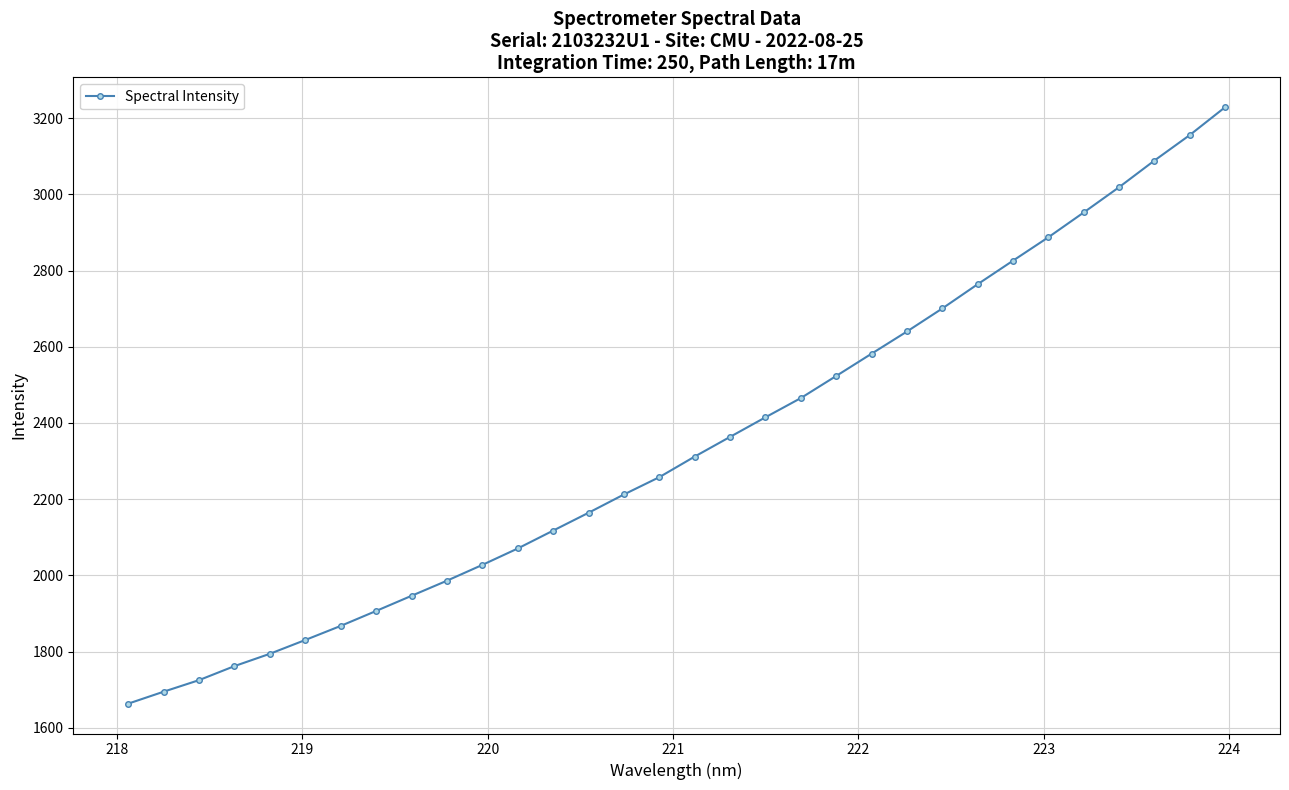

What is the difference between the second highest and second lowest values?

1460.3